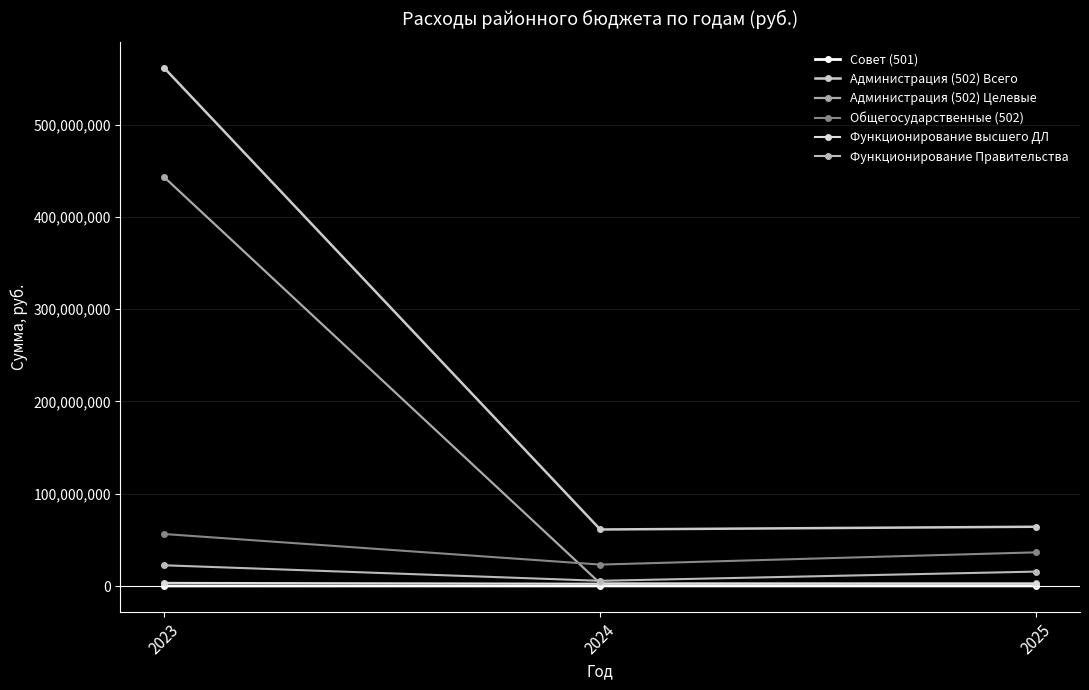

Is it true that Общегосударственные (502) equals 20427297.7 at 2023?

False